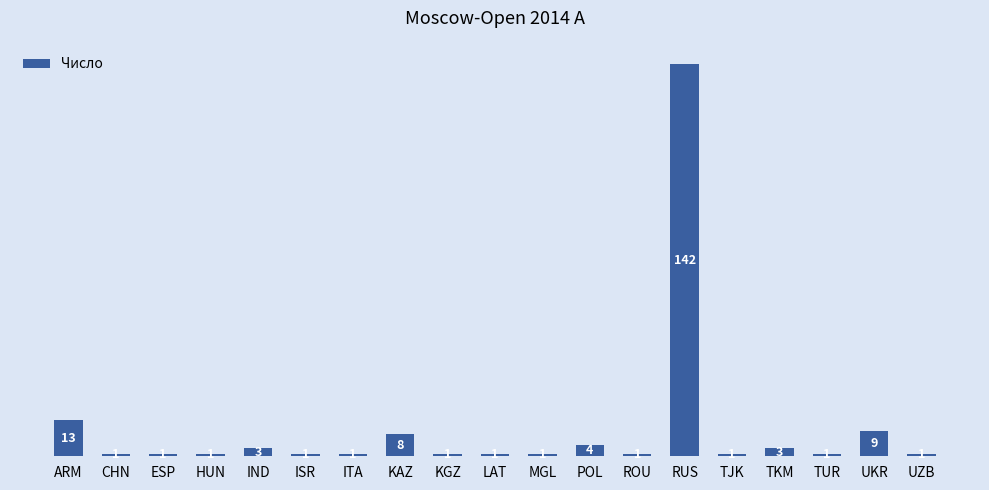

Reading left to right, extract all data points from this chart.

ARM=13	CHN=1	ESP=1	HUN=1	IND=3	ISR=1	ITA=1	KAZ=8	KGZ=1	LAT=1	MGL=1	POL=4	ROU=1	RUS=142	TJK=1	TKM=3	TUR=1	UKR=9	UZB=1